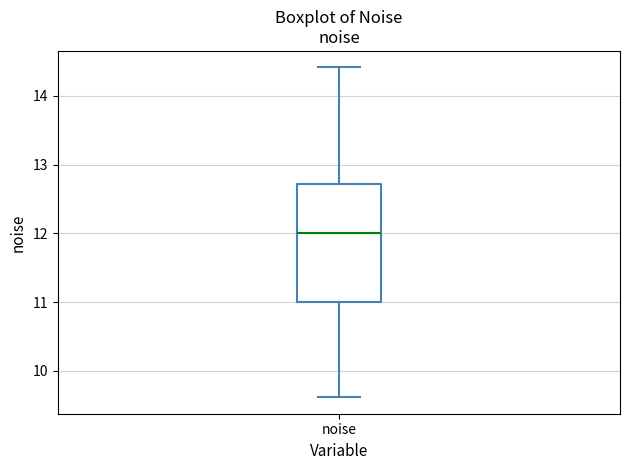

Where does the lower whisker of the box for noise end on the y-axis? The values are not printed on the chart, so give them approximately, as read against the axis.

9.6